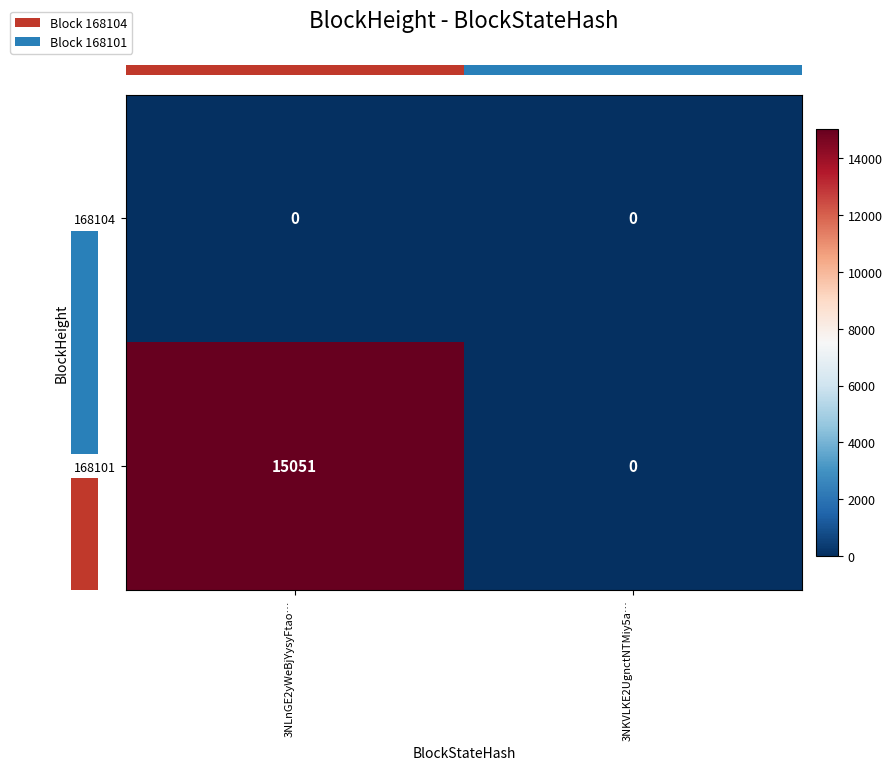

Which series has the largest total across all categories?

168101